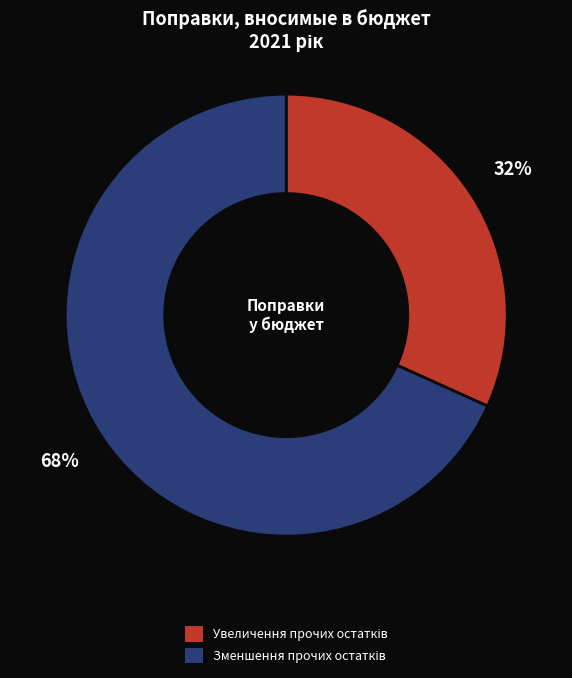

Does any single category account for the majority?

Yes